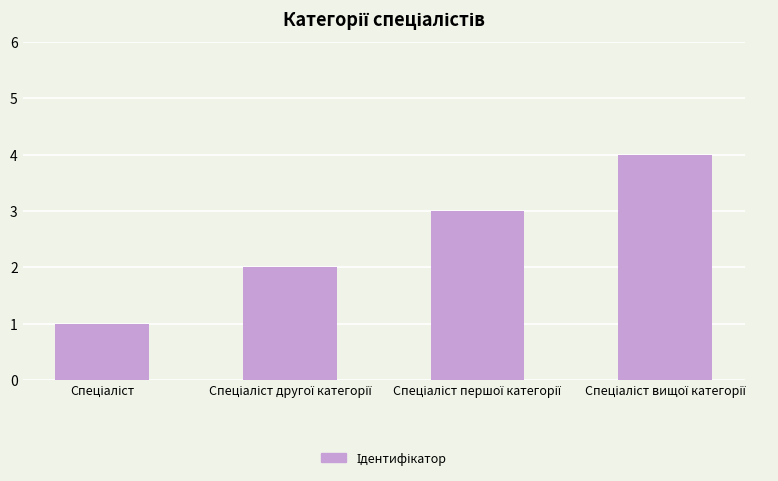

What is the sum of all values?

10